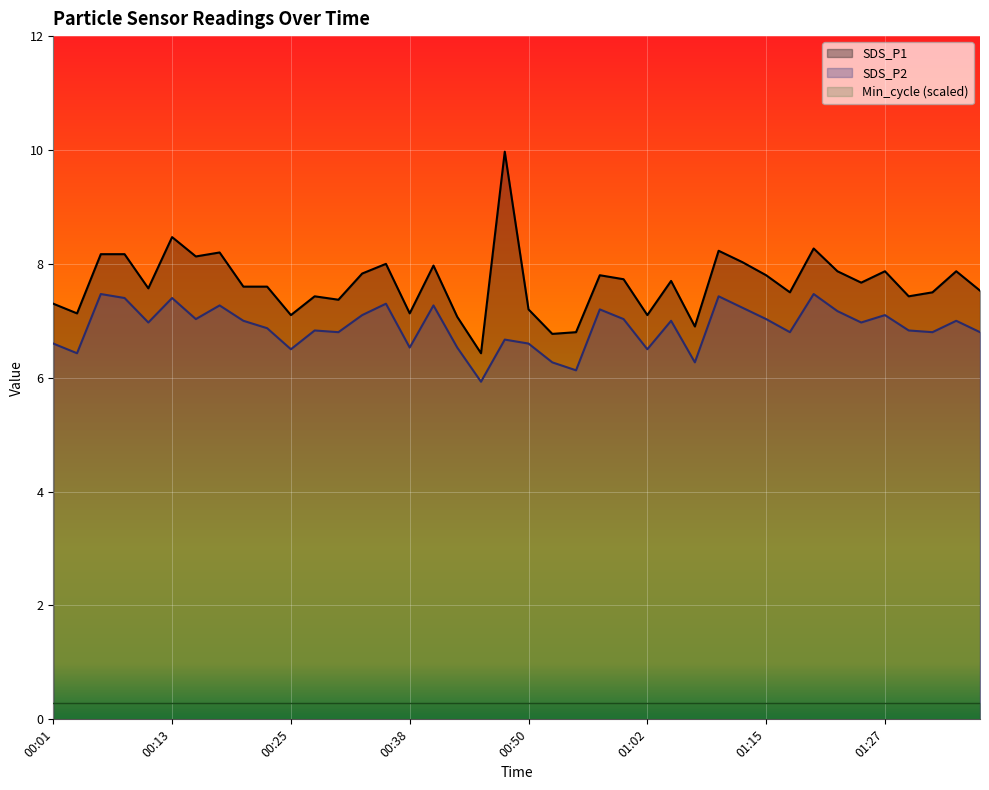

Between 00:40 and 01:02, which series saw the biggest shift?

SDS_P1